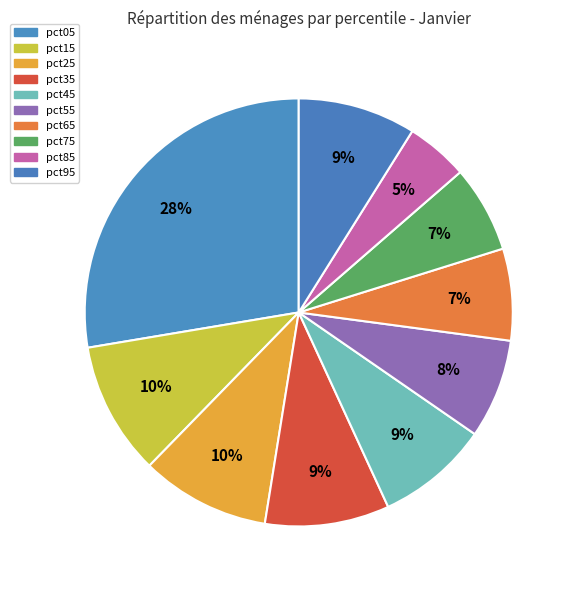

To the nearest percent, what is the difference between the largest and smallest slice percentages?

23%